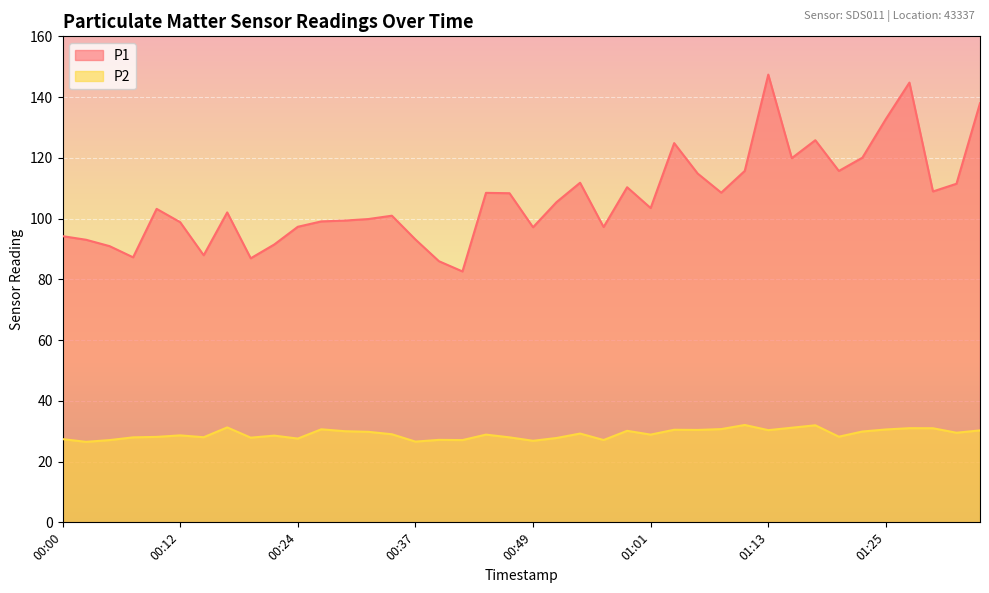

Where is the first local minimum for P1?

00:07